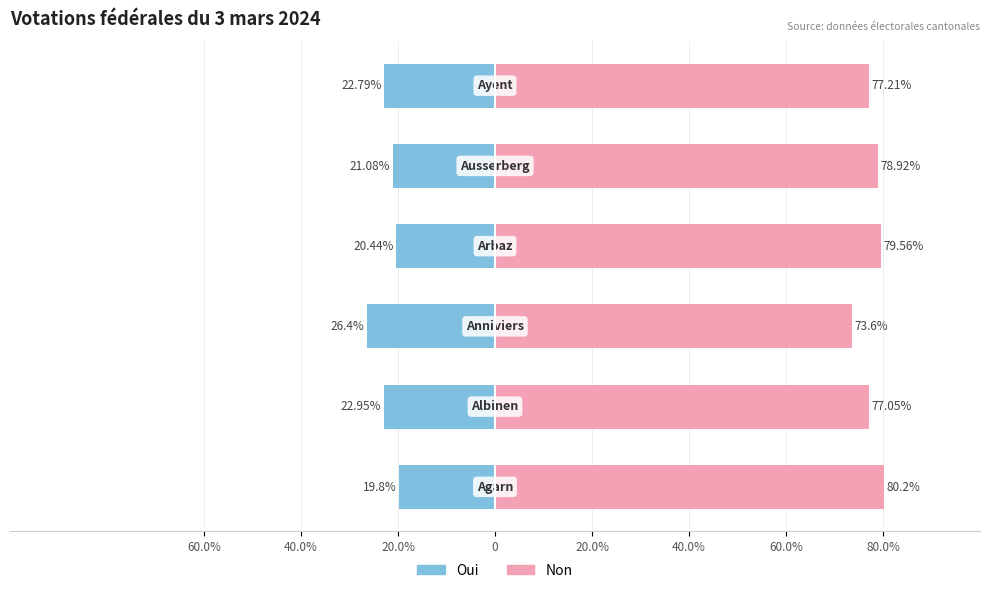

Rank the series at 40.0% from highest to lowest value.

Non, Oui